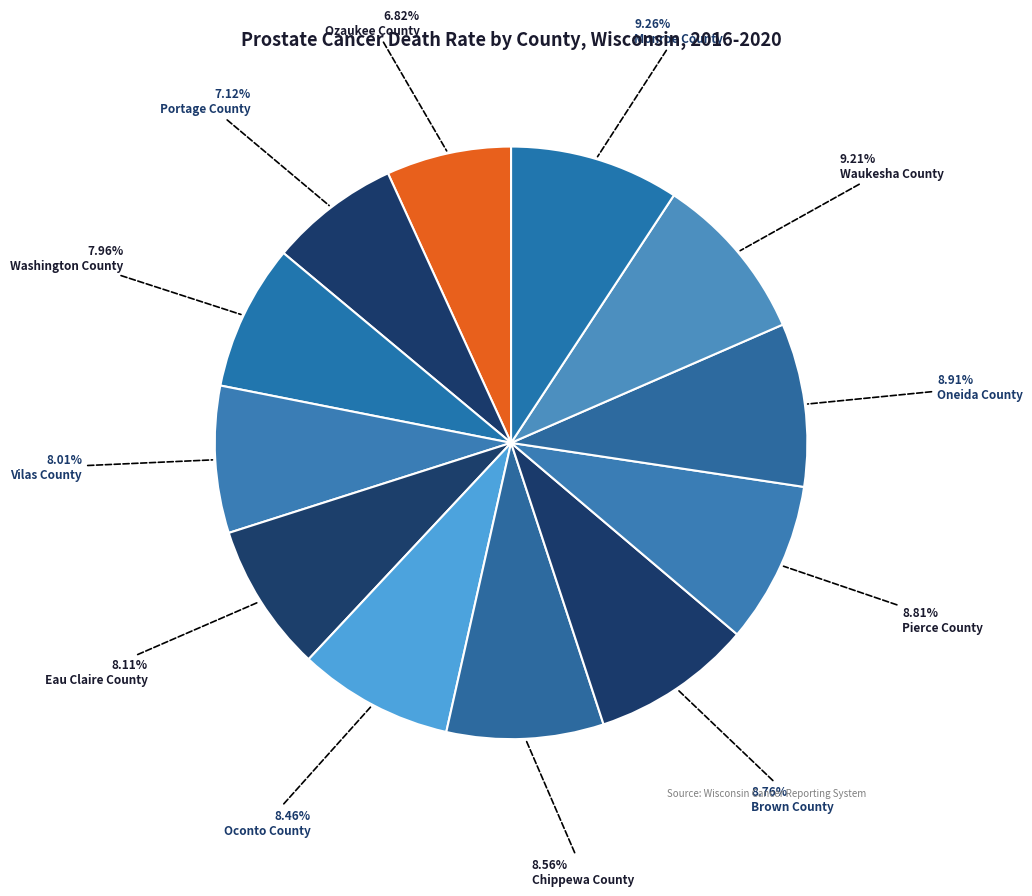

Count the number of slices in the pie.

12